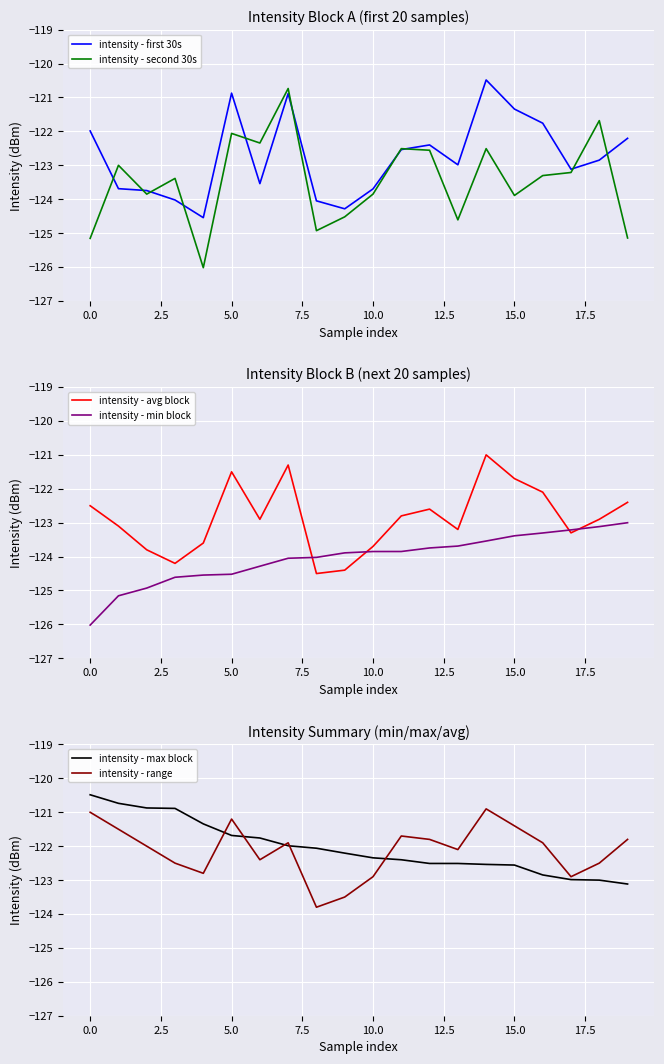

At which label does intensity - avg block first exceed -122?

5.0